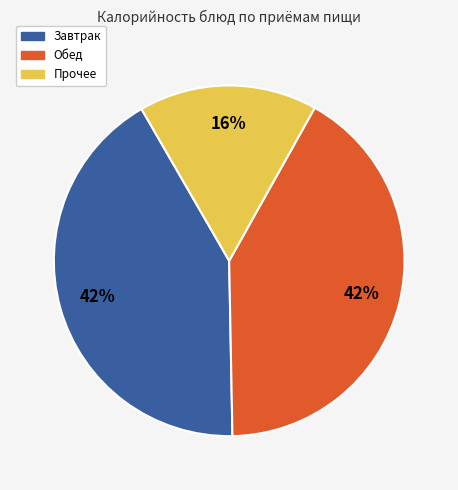

Is there a majority slice in this chart?

No